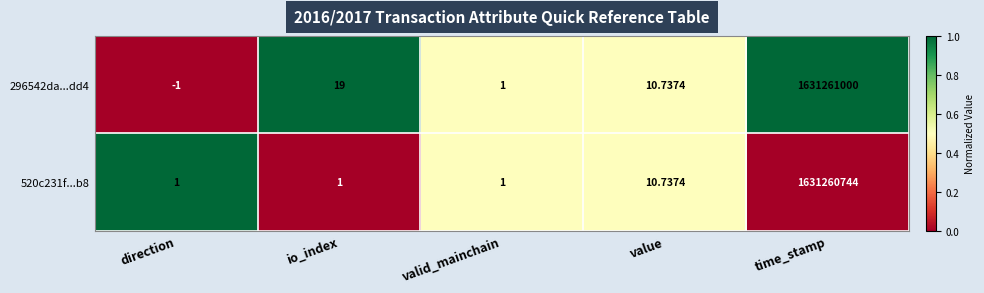

At which category is the sum across all series the highest?

time_stamp